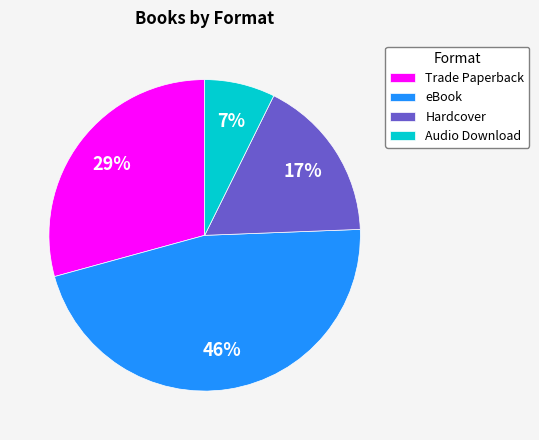

Which has a higher value, Trade Paperback or eBook?

eBook